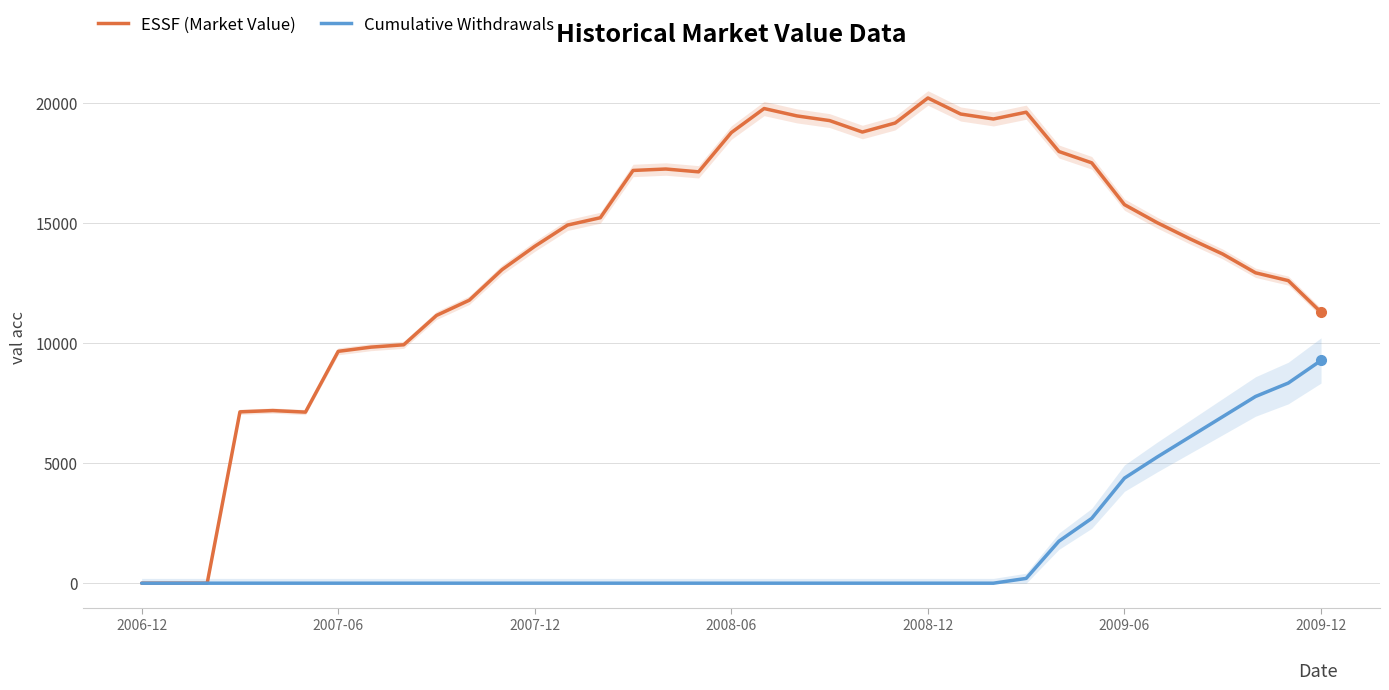

What is the value of the ESSF (Market Value) point at the 36th from the left?

12603.6